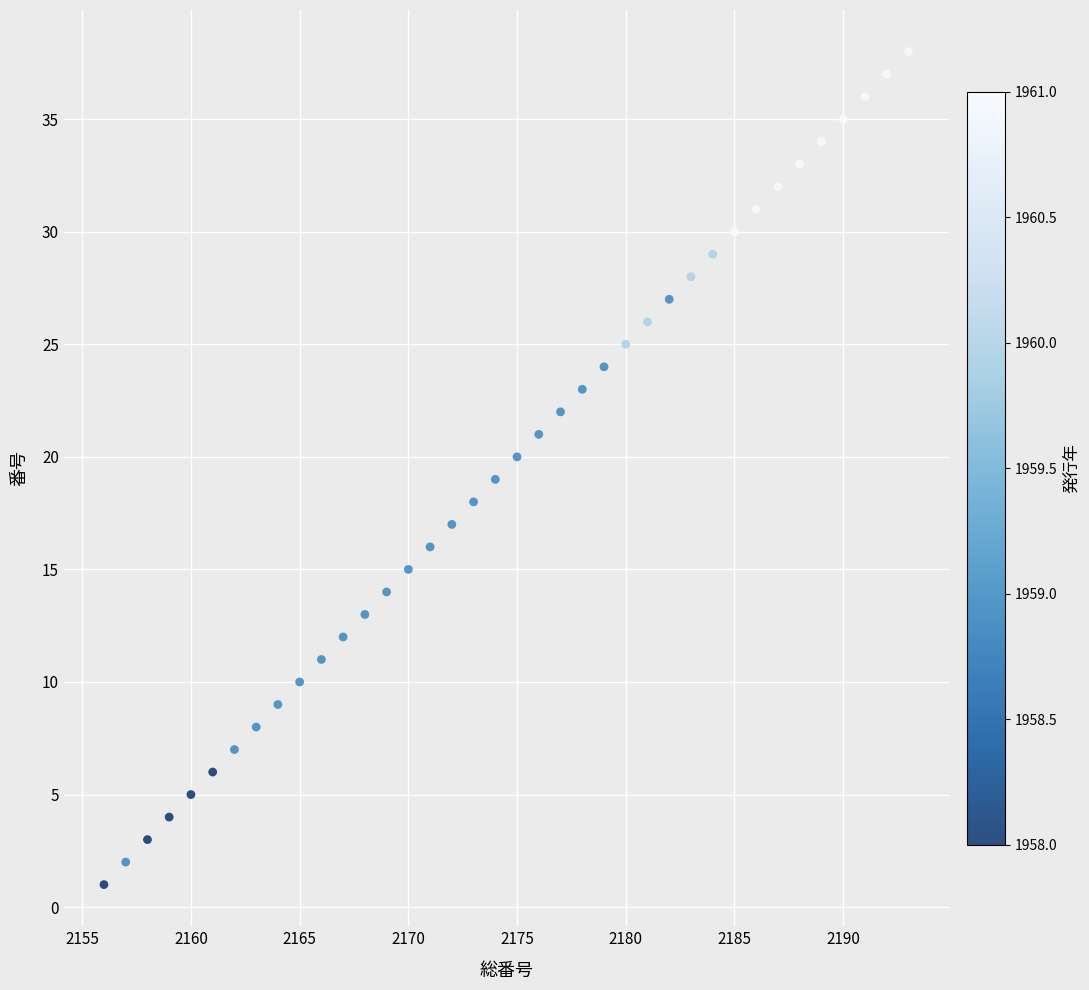

What is the range of X values (max minus min)?

37